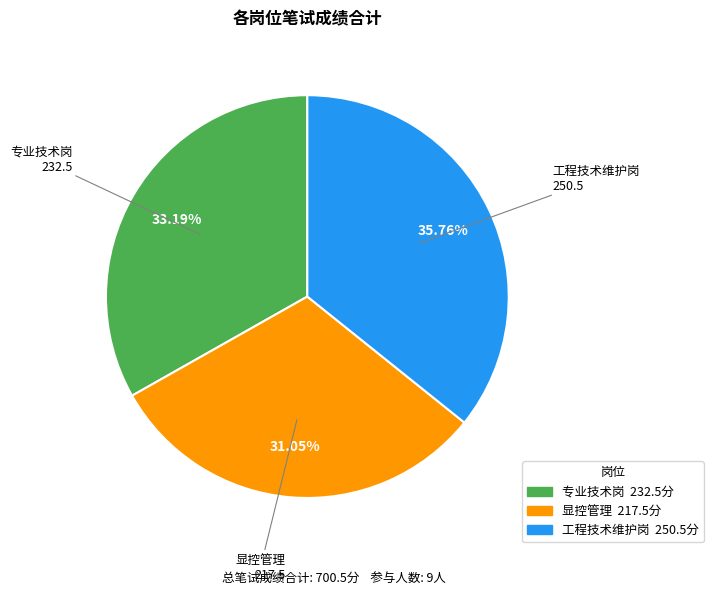

Which has a higher value, 显控管理 or 工程技术维护岗?

工程技术维护岗